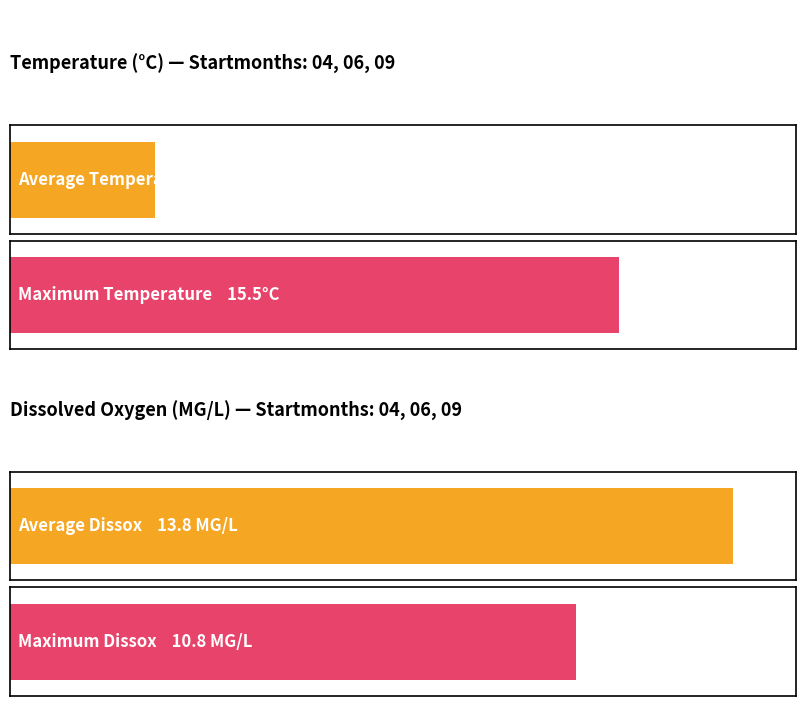

What is the highest value of the Temperature series?

15.5